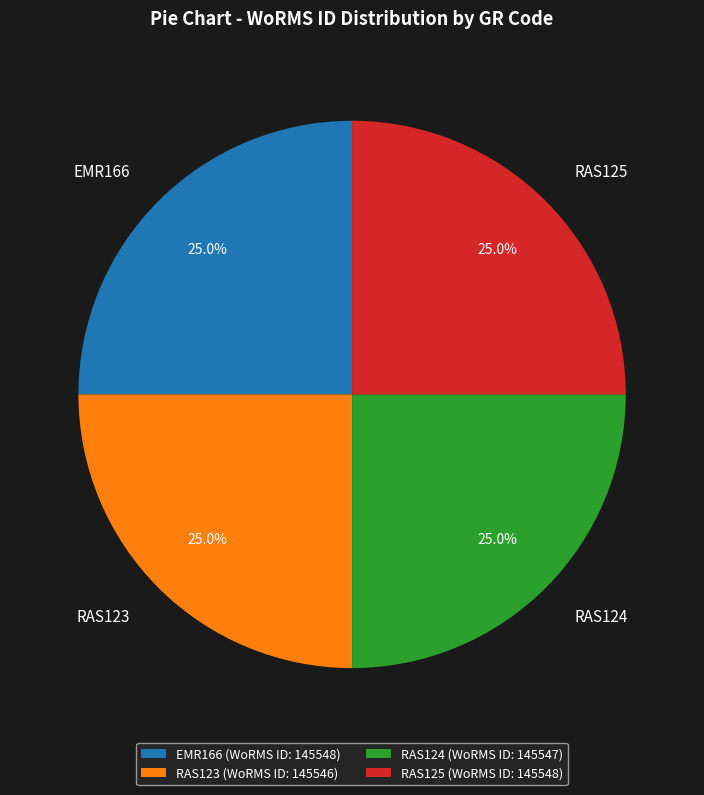

To the nearest percent, what portion does RAS125 represent?

25%